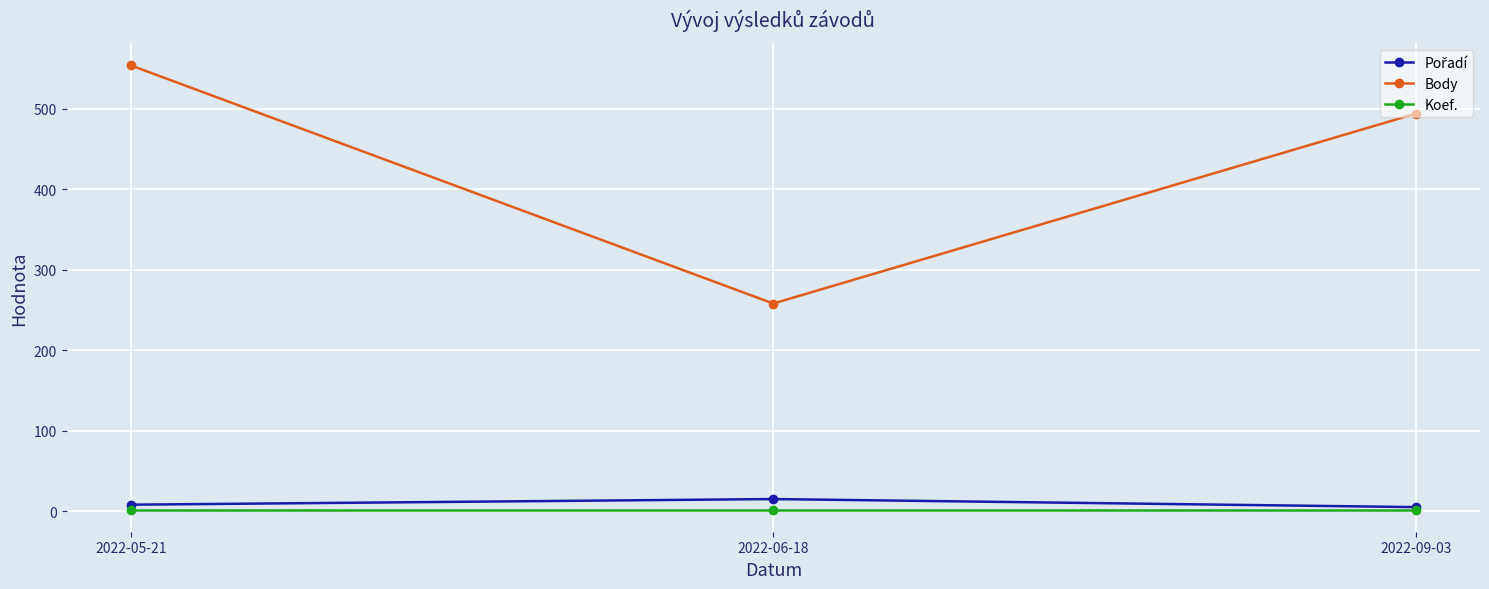

What is the sum of the Body values at 2022-06-18 and 2022-05-21?

812